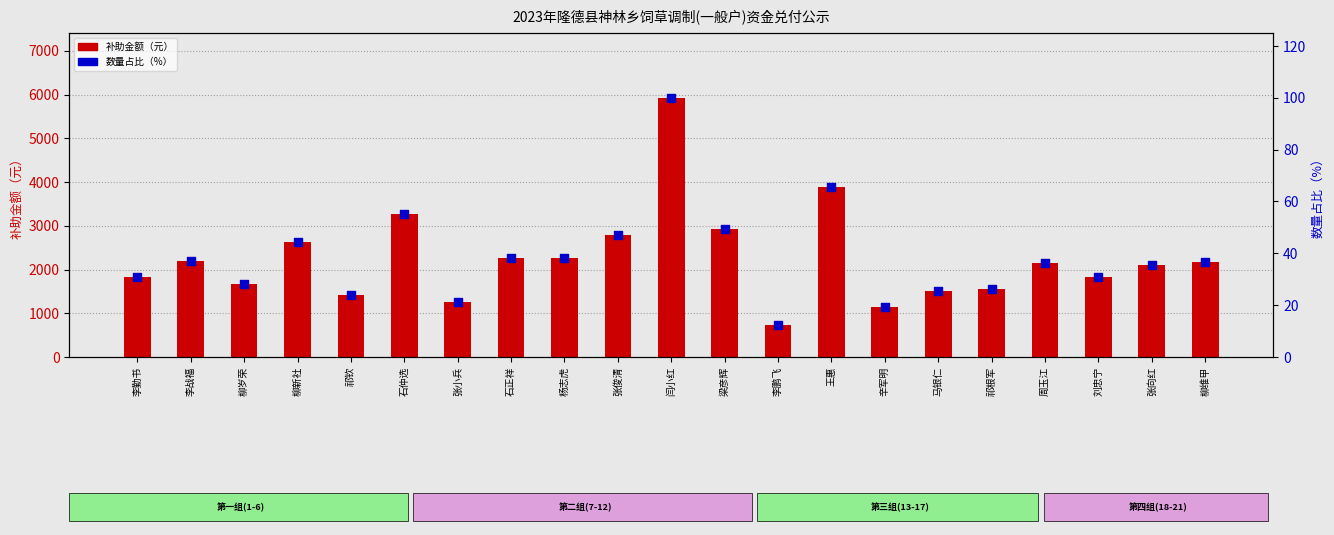

What is the total value across all series at 王惠?

3950.6